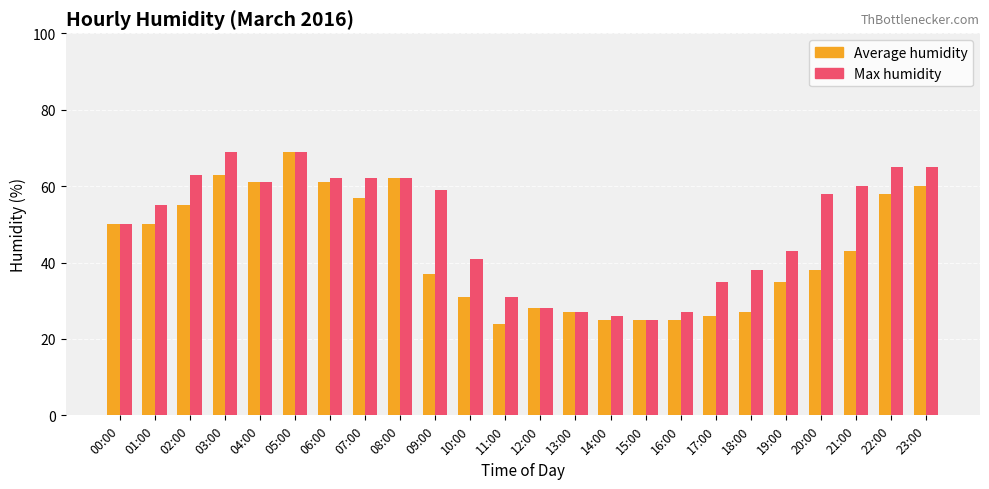

What is the label of the 19th bar from the right?

05:00